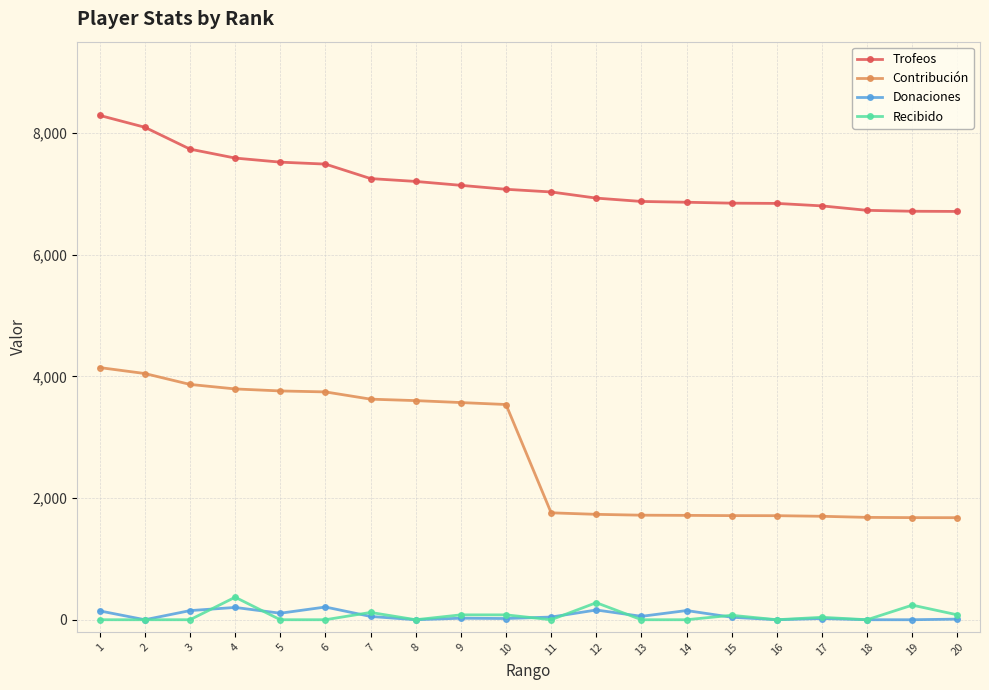

How many data points does each series have?

20